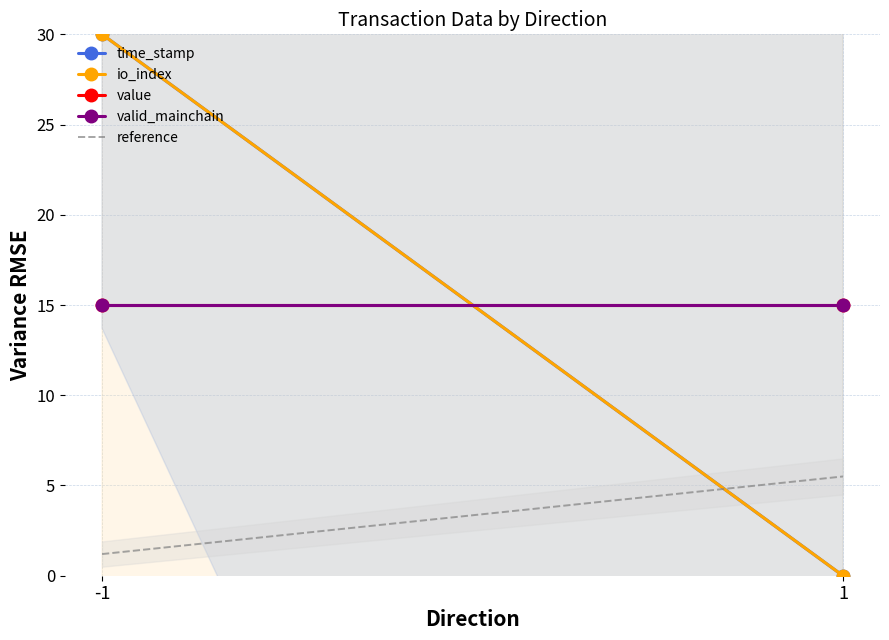

What is the maximum value for io_index?

30.0